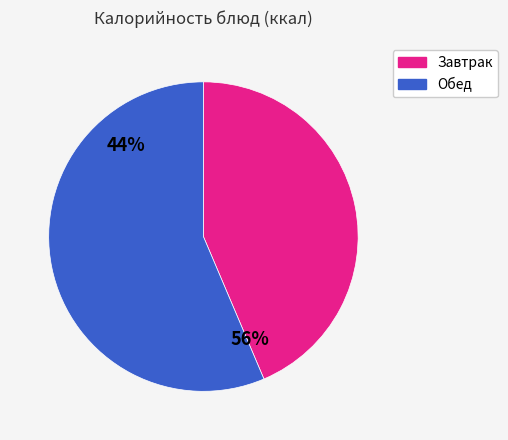

Does any single category account for the majority?

Yes